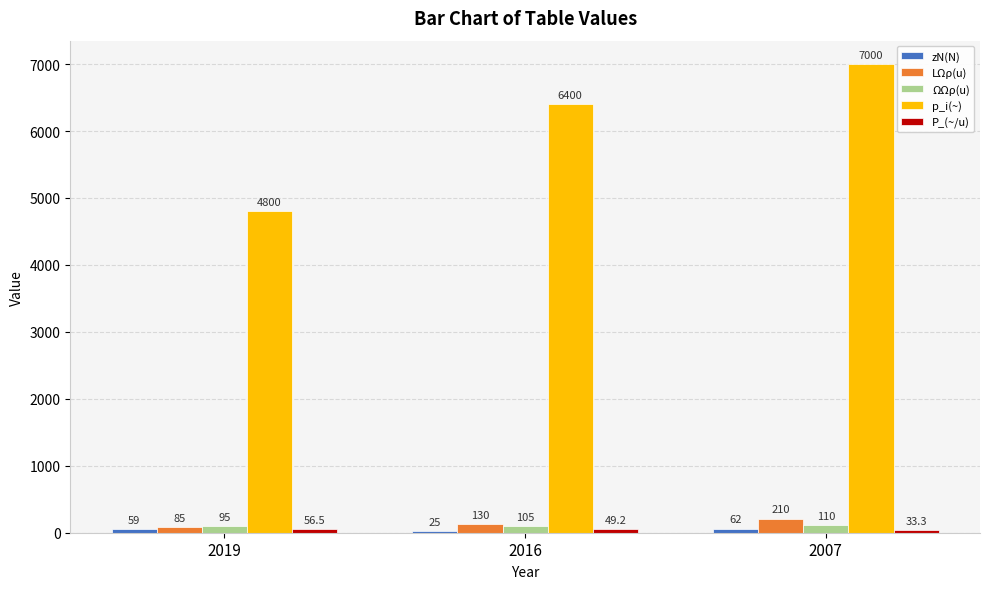

What is the sum of all p_i(~) values?

18200.0